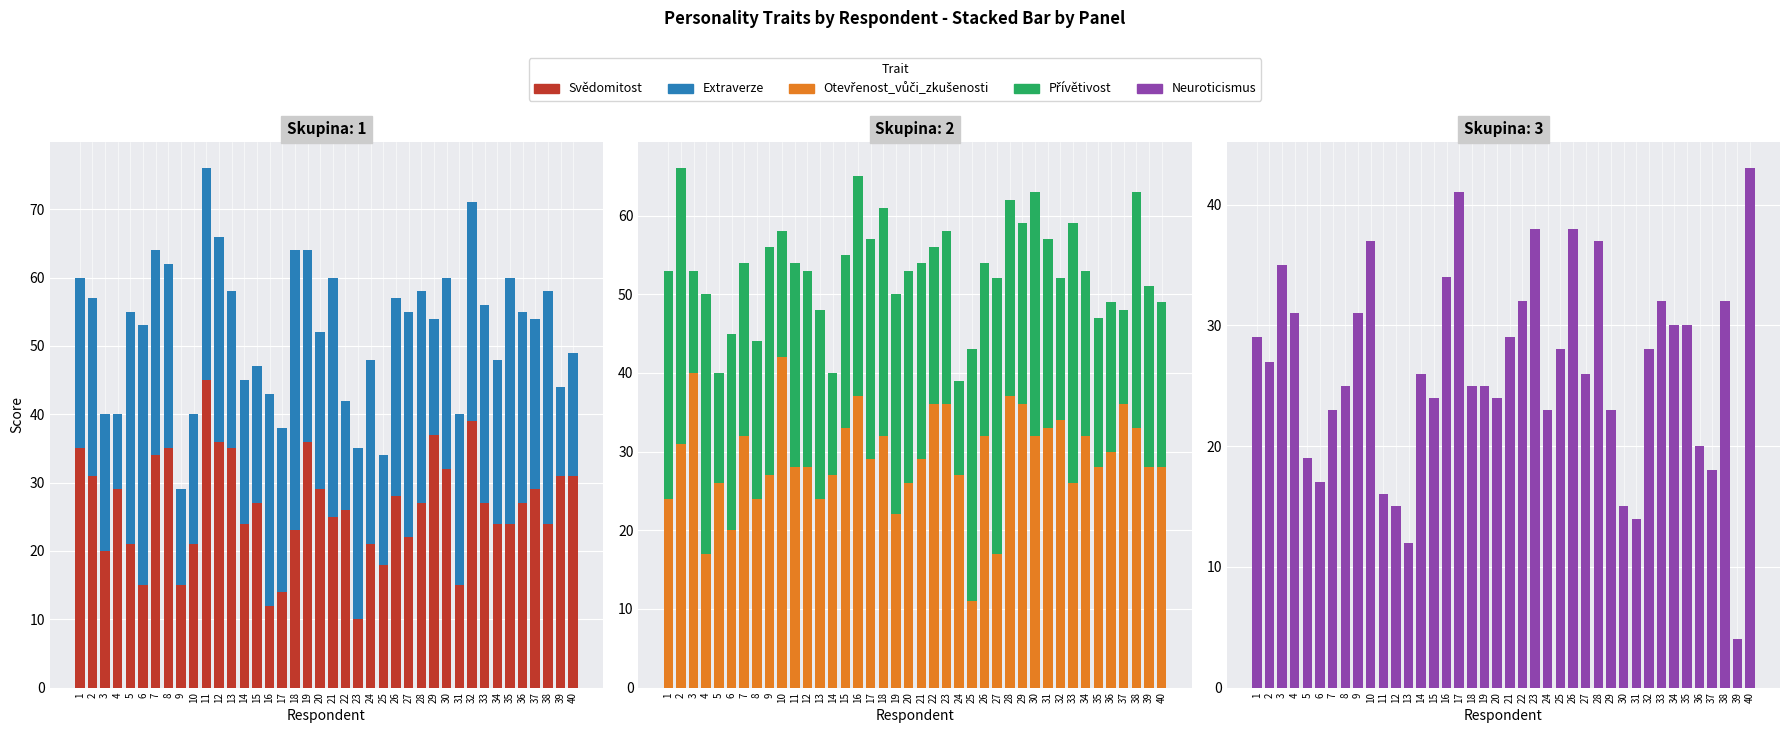

At which label does Extraverze first exceed 27?

5